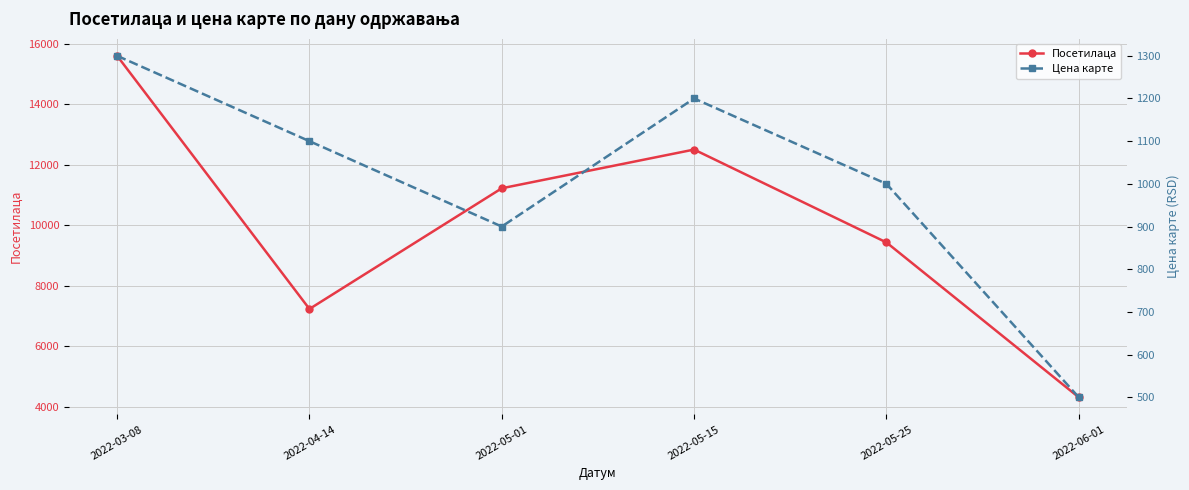

In Цена карте, how many points are lower than both neighbors (excluding endpoints)?

1